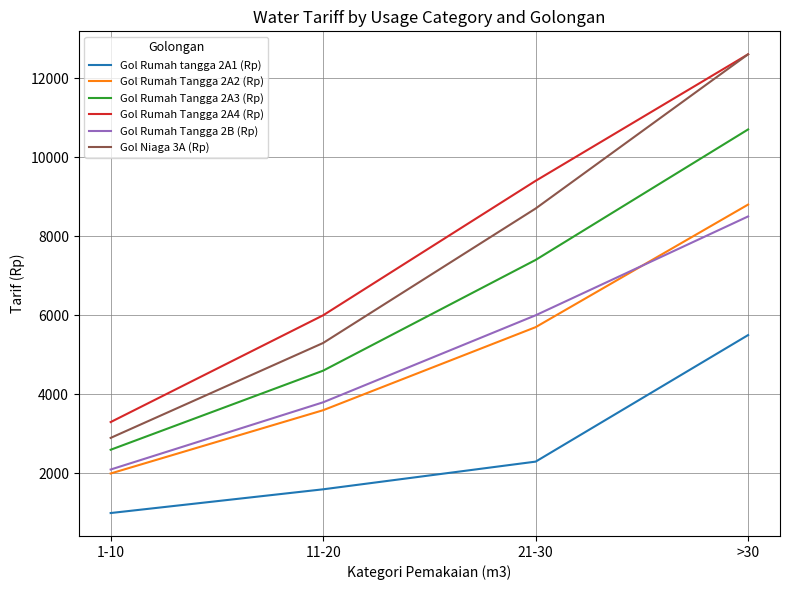

Count the Gol Rumah Tangga 2A2 (Rp) values in the range 3600 to 8800.

3